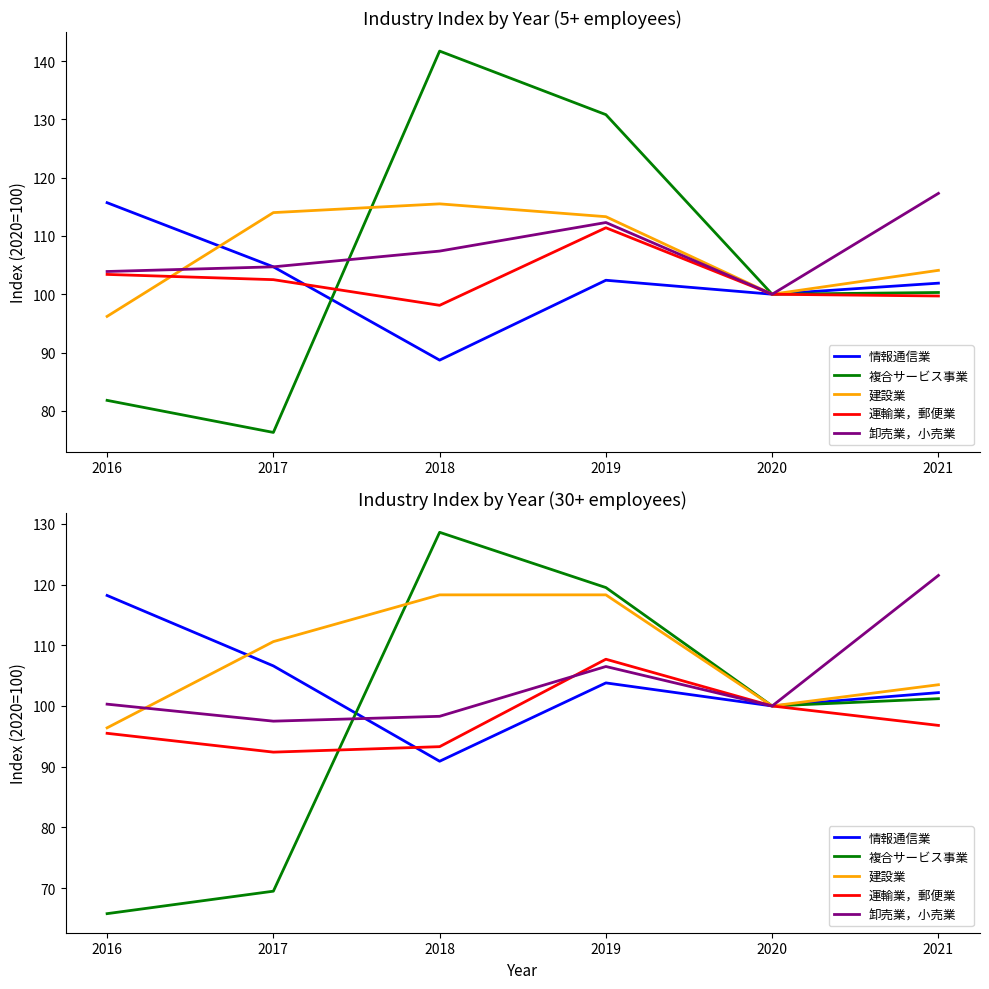

How many distinct data groups are displayed?

5